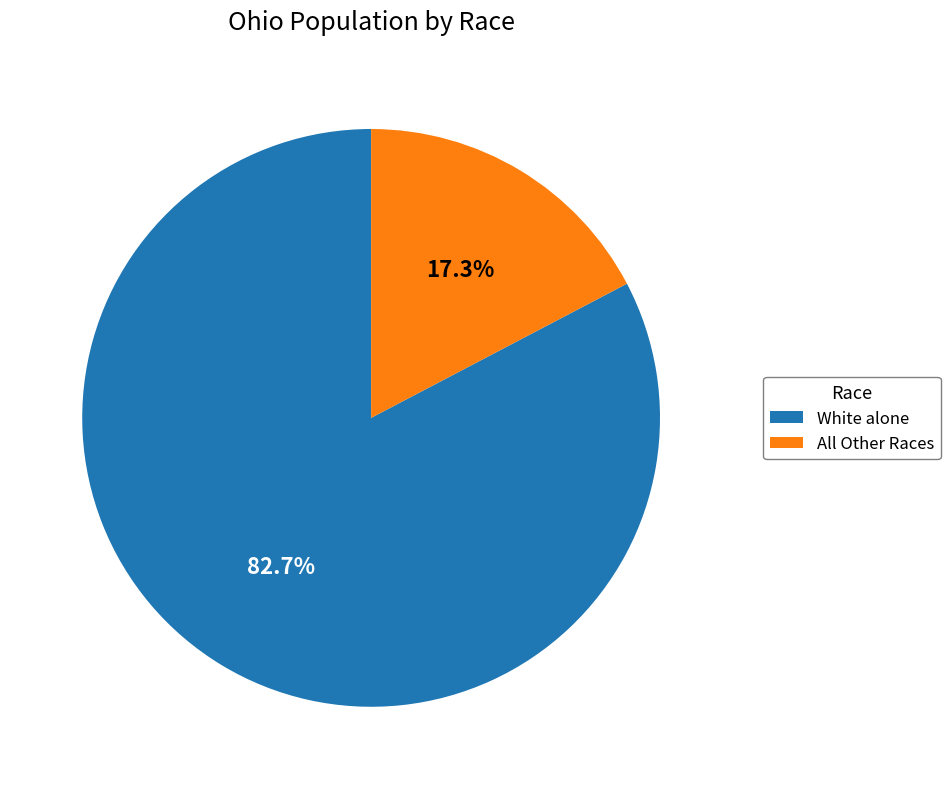

Do All Other Races and White alone together represent more than half of the pie?

Yes